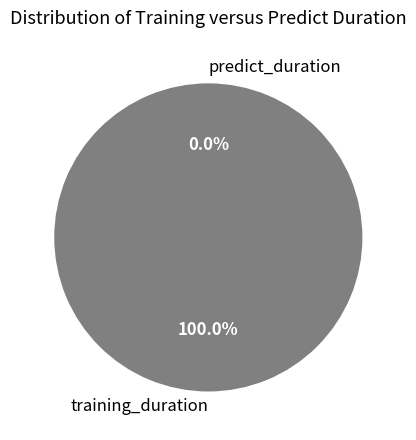

To the nearest percent, what is the difference between the training_duration and predict_duration slice percentages?

100%